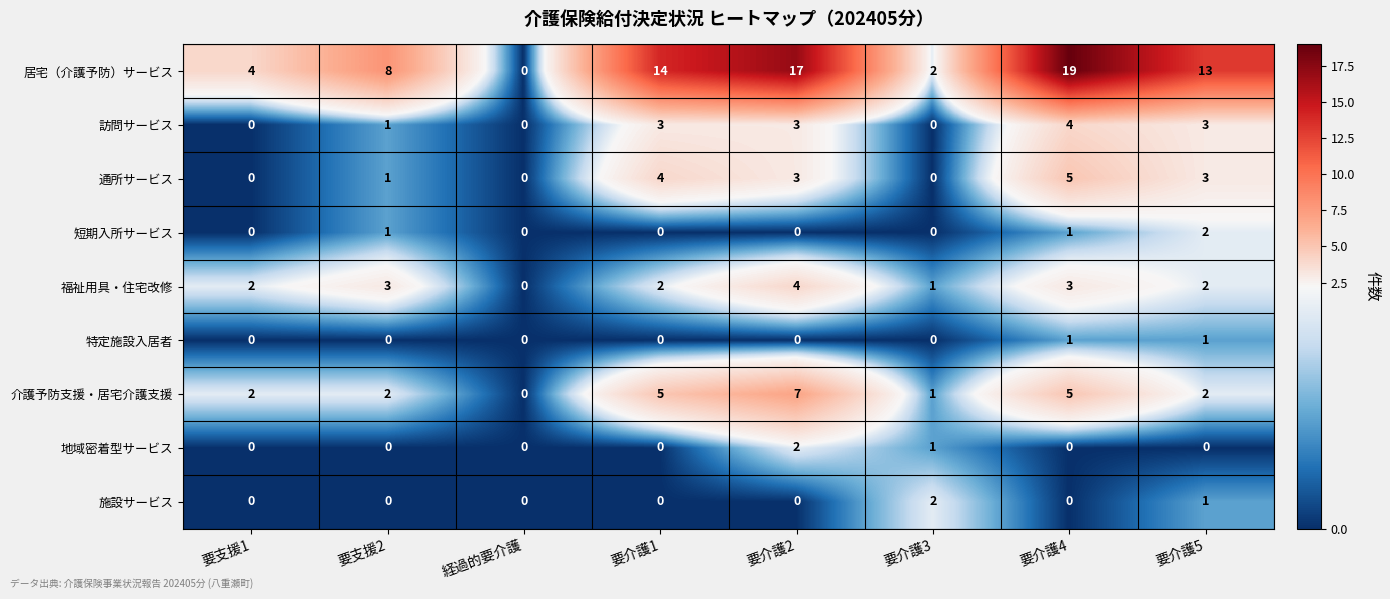

What is the maximum value shown in the chart?

19